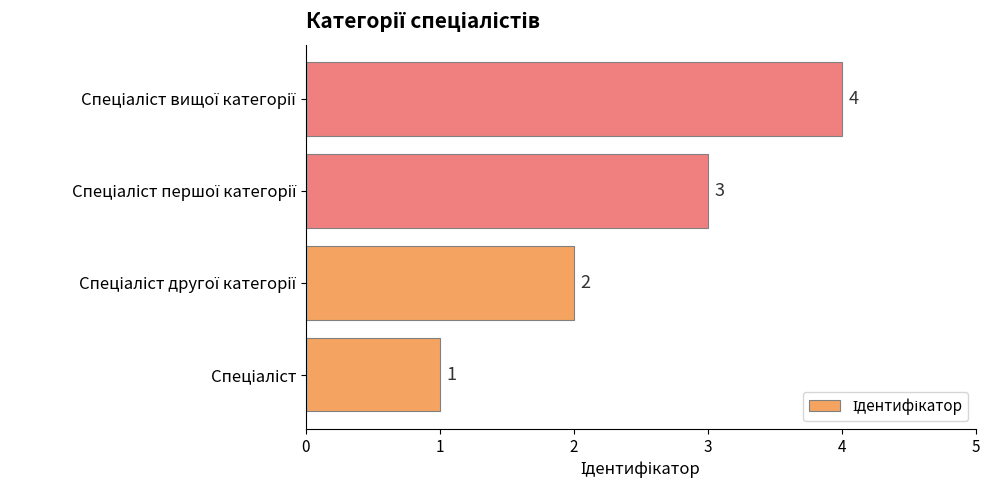

How many values are between 2 and 4?

3